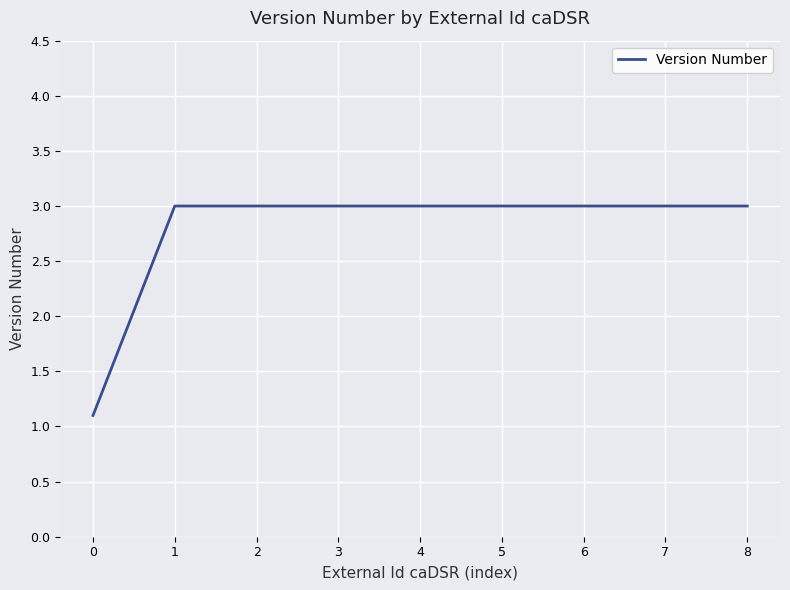

What is the greatest value displayed?

3.0